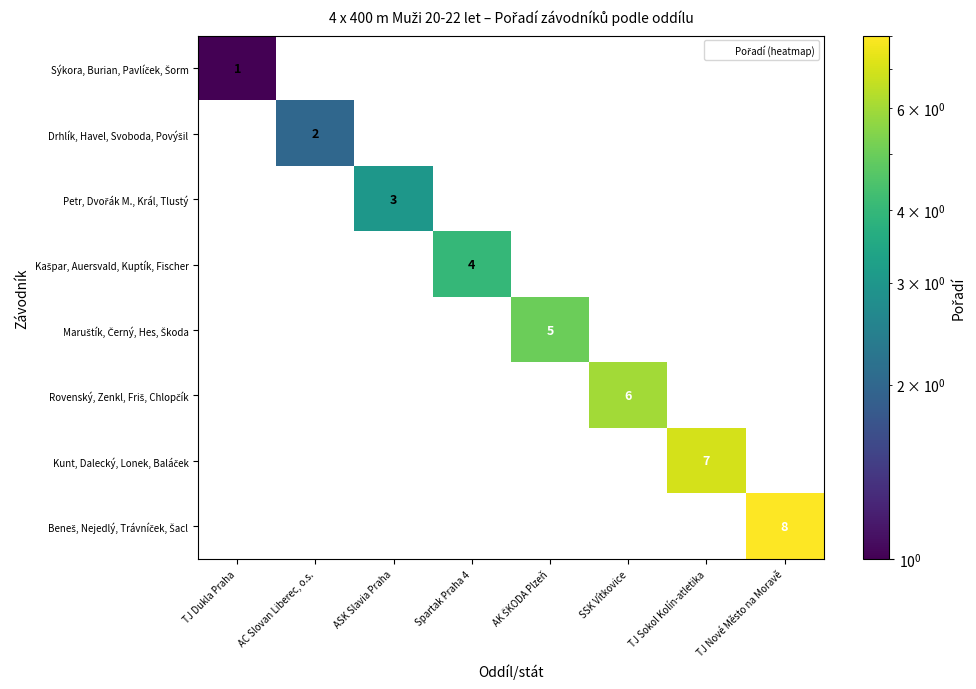

What is the highest value of the Maruštík, Černý, Hes, Škoda series?

5